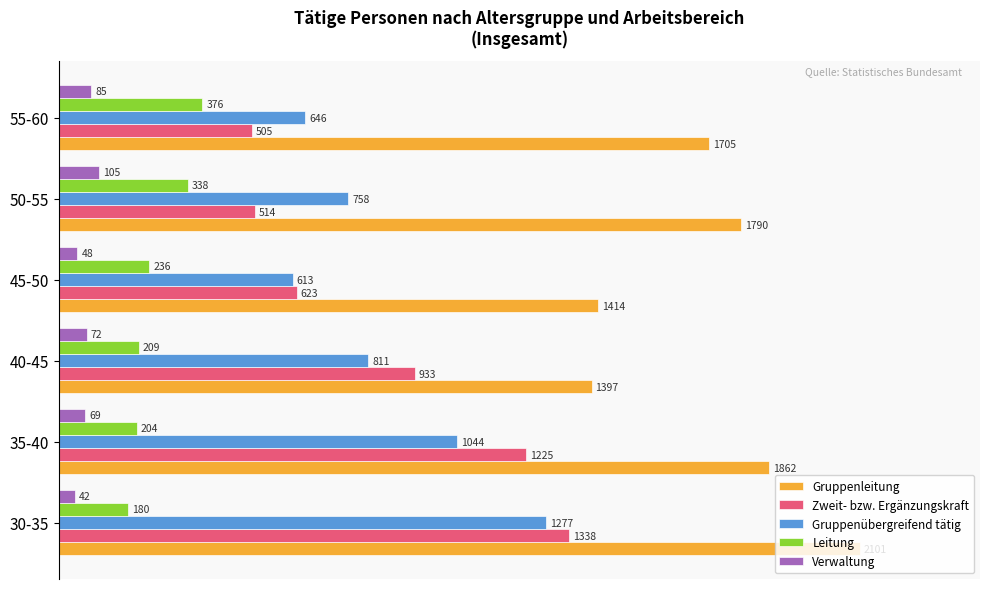

What are all the series names shown in the legend?

Gruppenleitung, Zweit- bzw. Ergänzungskraft, Gruppenübergreifend tätig, Leitung, Verwaltung